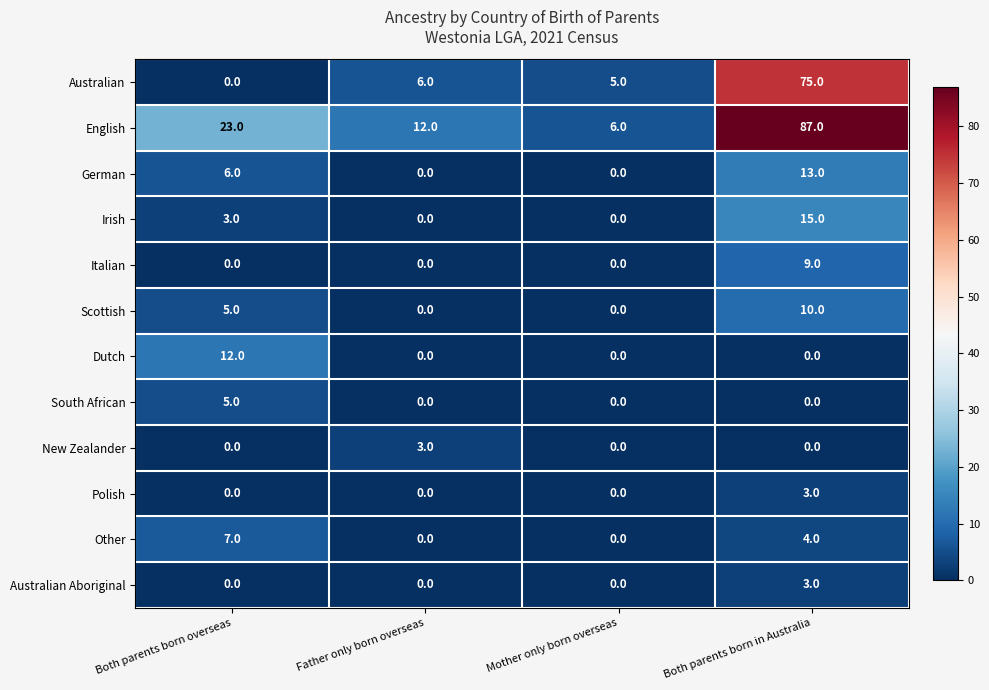

Which series has the largest total across all categories?

English